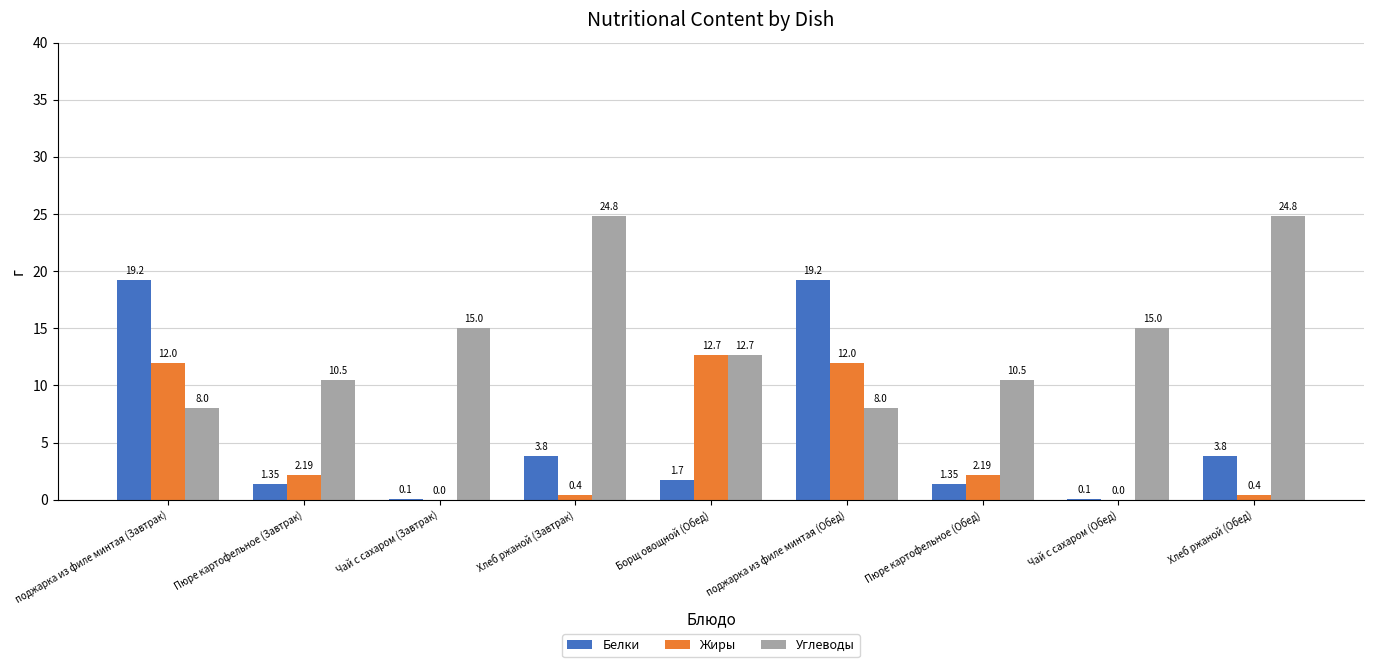

Does the chart contain stacked bars?

No